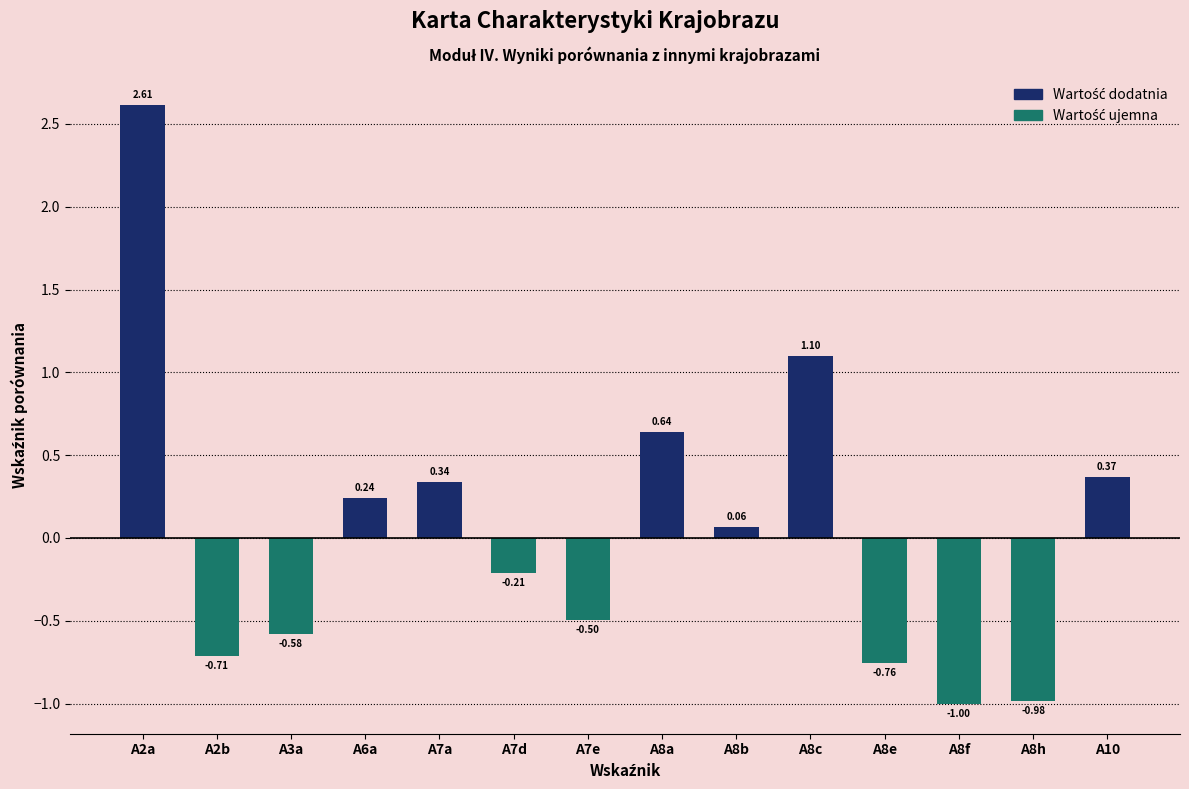

What is the sum of the values at A2b and A8h?

-1.7